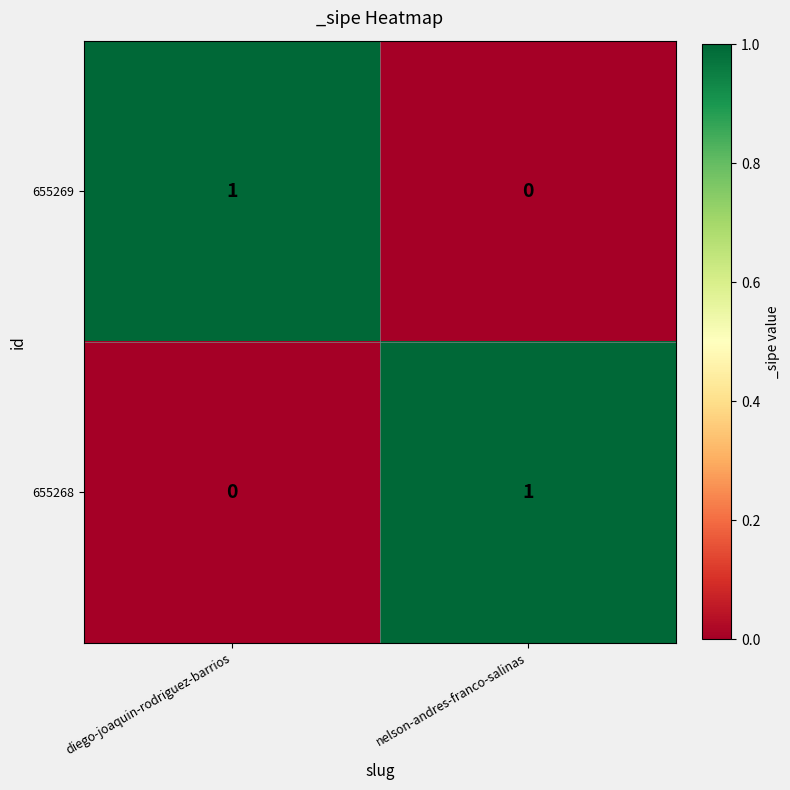

What is the maximum value shown in the chart?

1